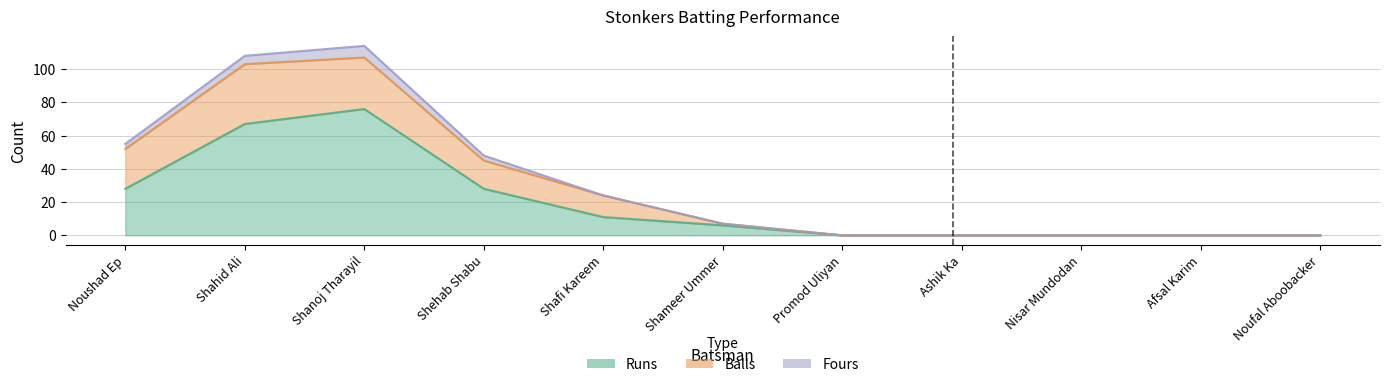

What is the approximate value of Fours at Shehab Shabu?

3